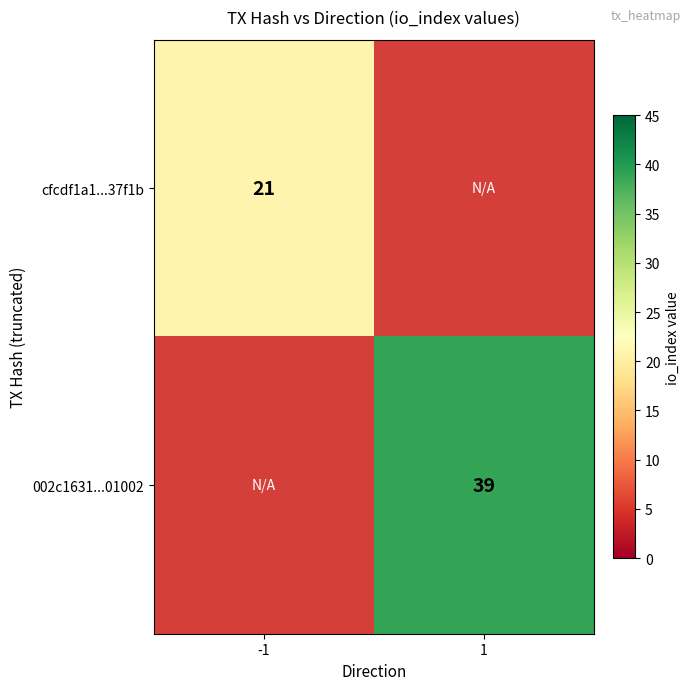

Count the number of categories in the chart.

2